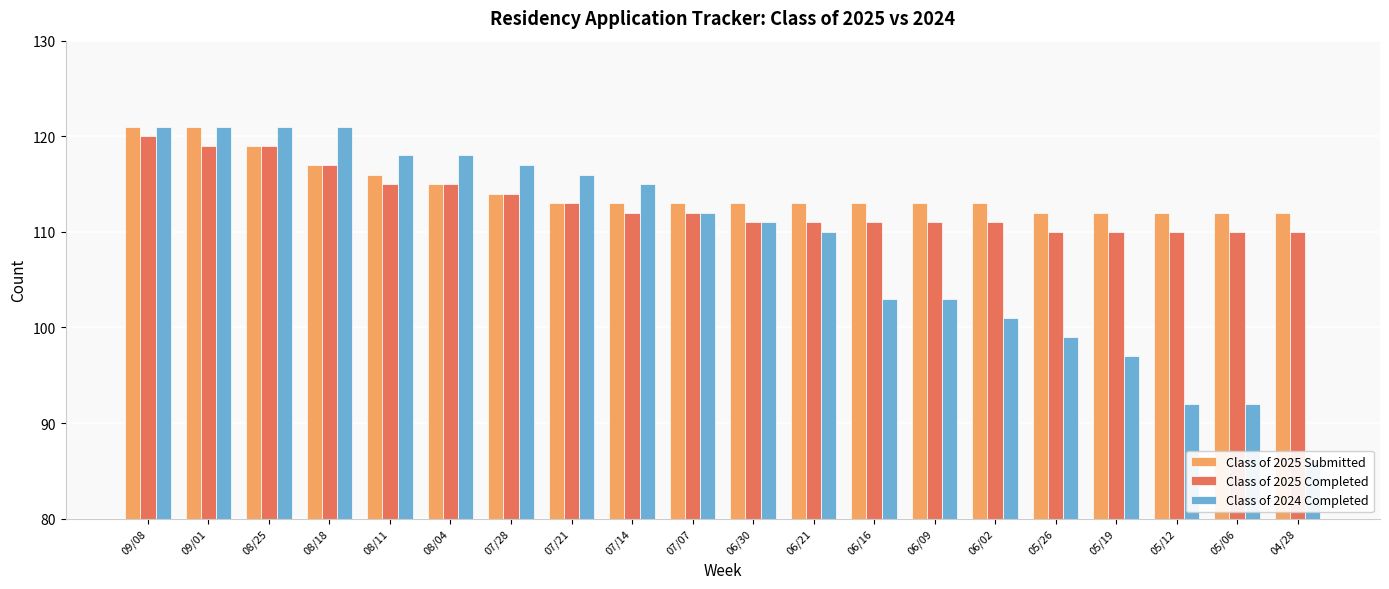

Which series has the largest range (max minus min)?

Class of 2024 Completed